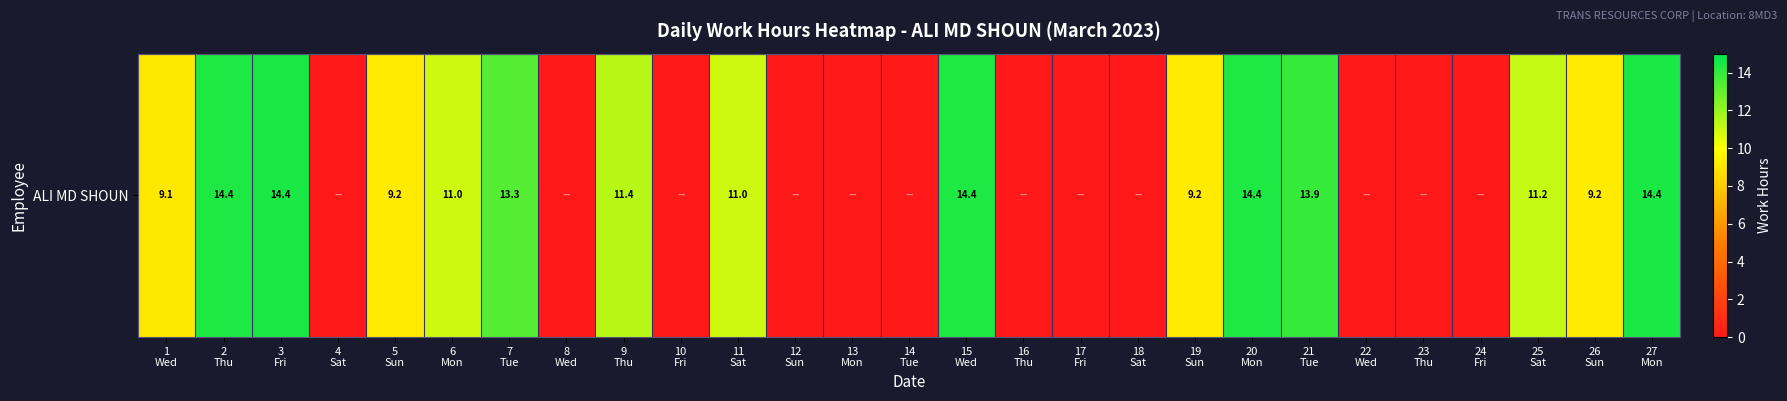

The value at 22
Wed is 0.0. True or false?

True